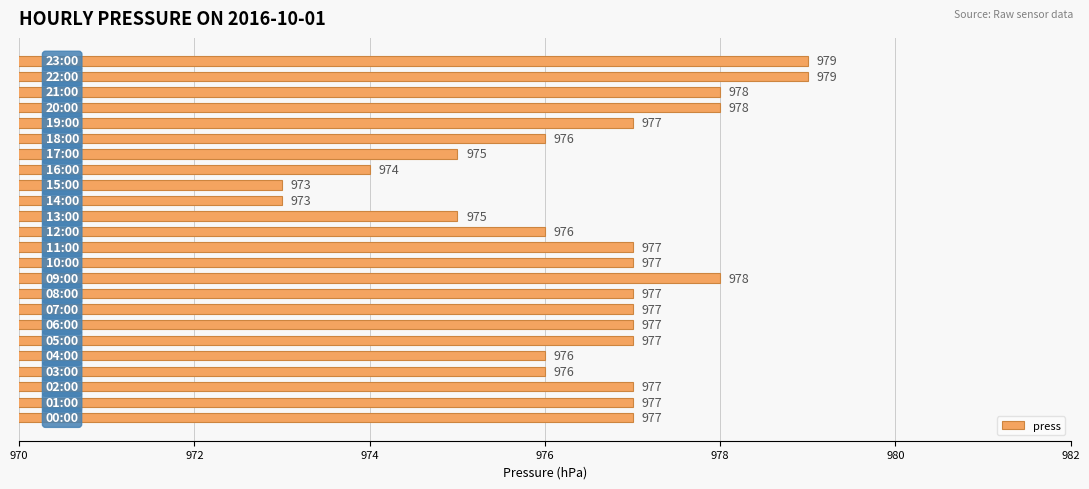

Does the chart contain stacked bars?

No